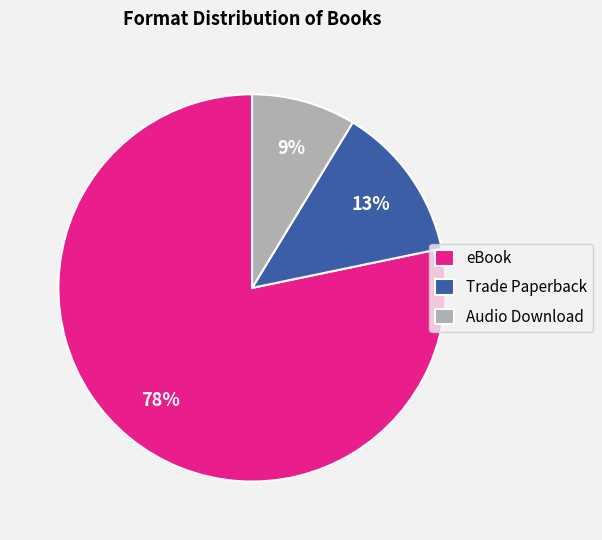

Count the number of slices in the pie.

3